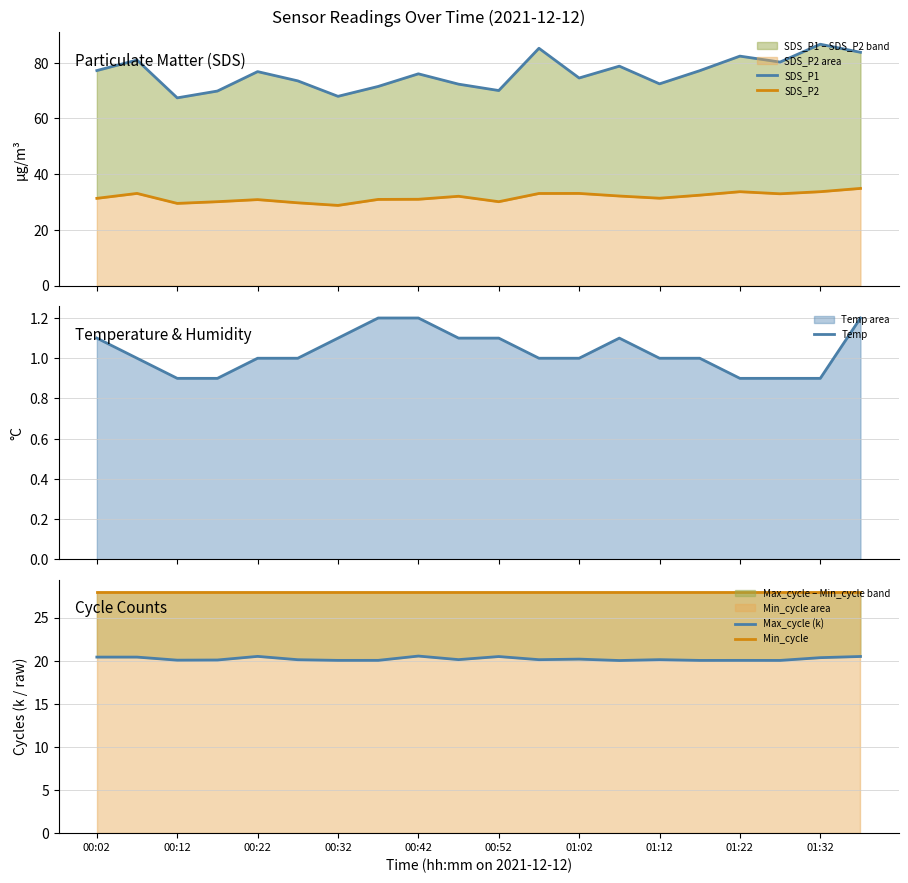

What is the difference between the second highest and minimum values in the Max_cycle (k) series?

0.5